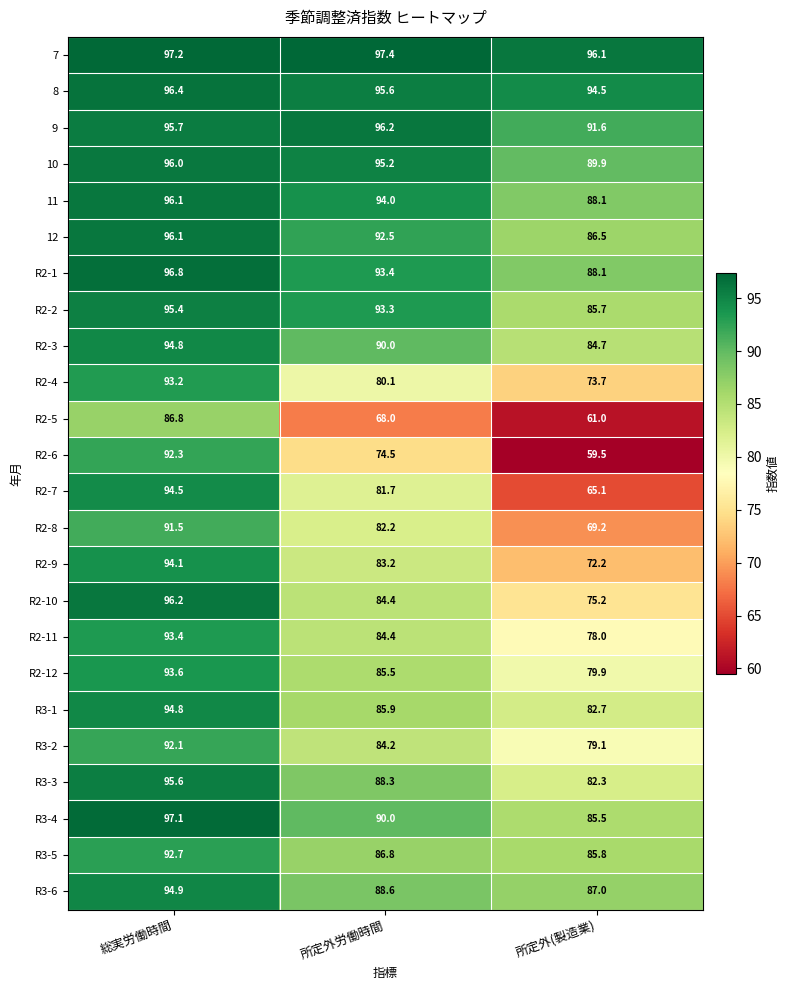

What is the highest value of the R2-6 series?

92.3